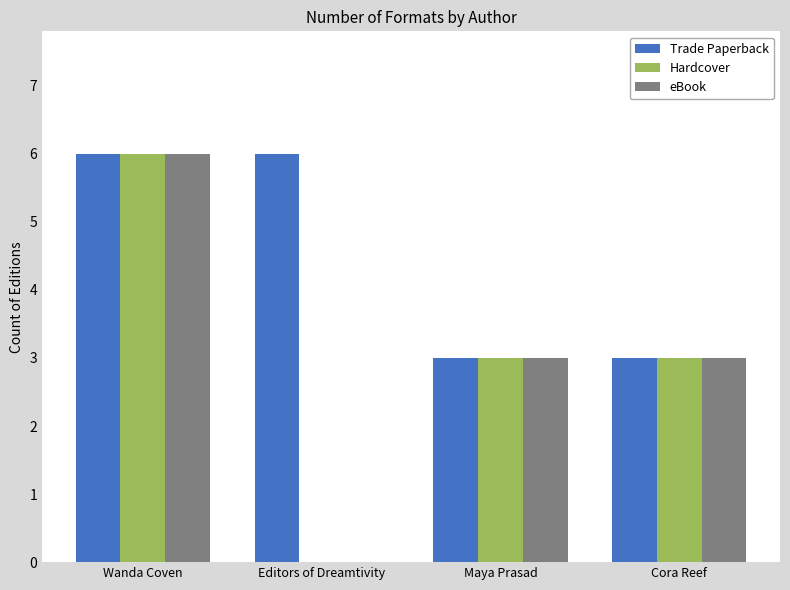

What is the sum of all Hardcover values?

12